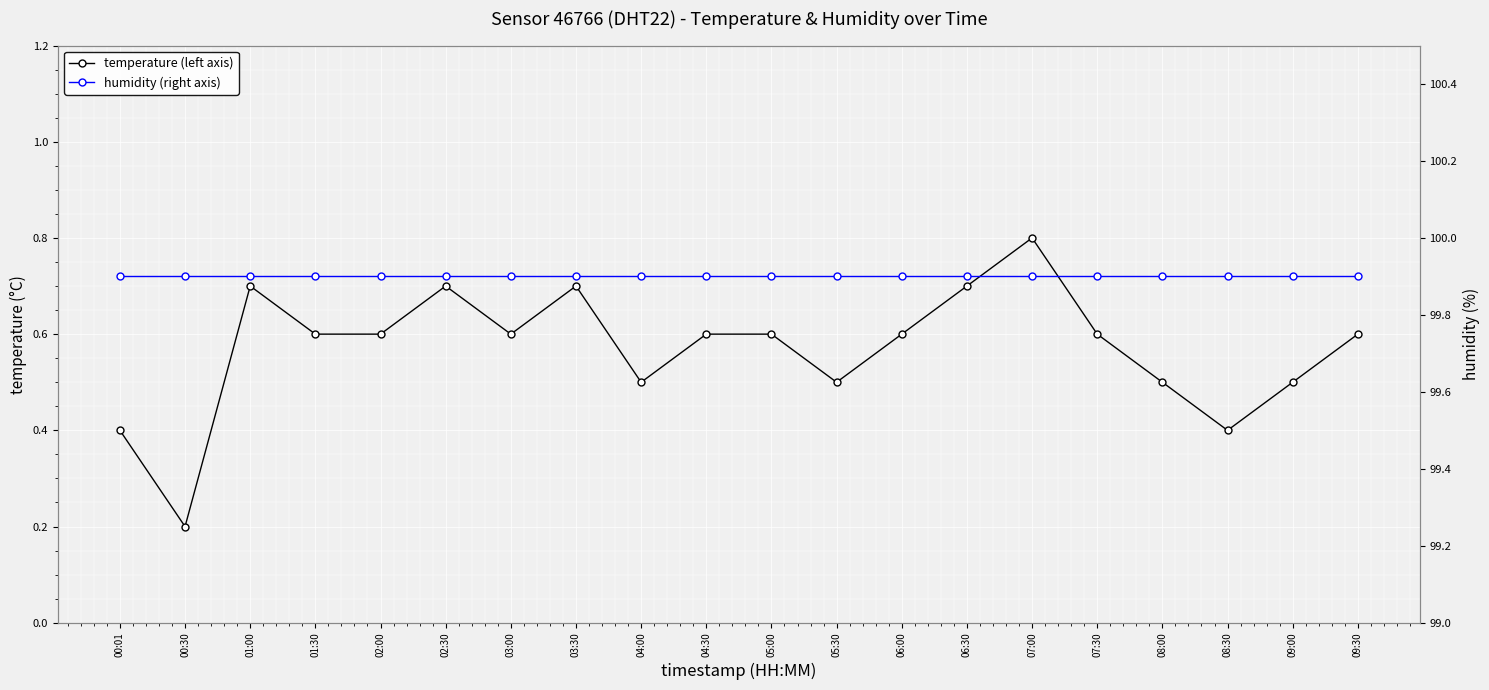

What is the average value of the humidity (right axis) series?

99.9